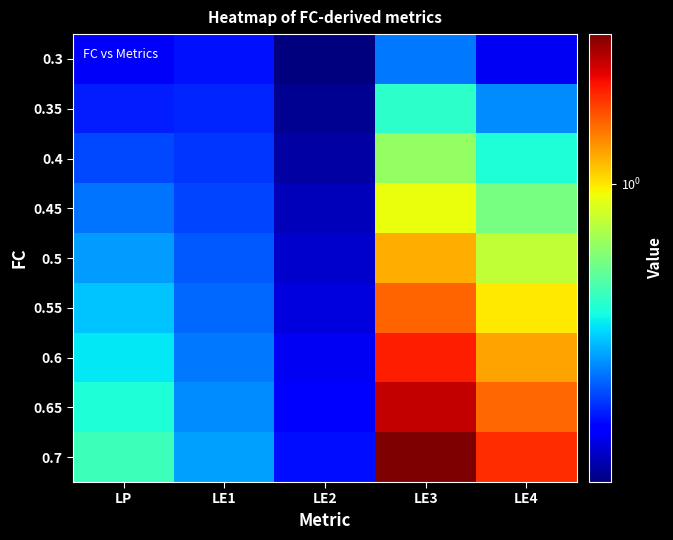

Reading left to right, what are all the values shown in this chart?

0.3: LP=0.2	LE1=0.3	LE2=0.2	LE3=0.4	LE4=0.2
0.35: LP=0.3	LE1=0.3	LE2=0.2	LE3=0.5	LE4=0.4
0.4: LP=0.3	LE1=0.3	LE2=0.2	LE3=0.7	LE4=0.5
0.45: LP=0.3	LE1=0.3	LE2=0.2	LE3=0.9	LE4=0.7
0.5: LP=0.4	LE1=0.3	LE2=0.2	LE3=1.2	LE4=0.8
0.55: LP=0.4	LE1=0.3	LE2=0.2	LE3=1.4	LE4=1.0
0.6: LP=0.5	LE1=0.4	LE2=0.2	LE3=1.7	LE4=1.2
0.65: LP=0.5	LE1=0.4	LE2=0.3	LE3=2.0	LE4=1.4
0.7: LP=0.5	LE1=0.4	LE2=0.3	LE3=2.3	LE4=1.6